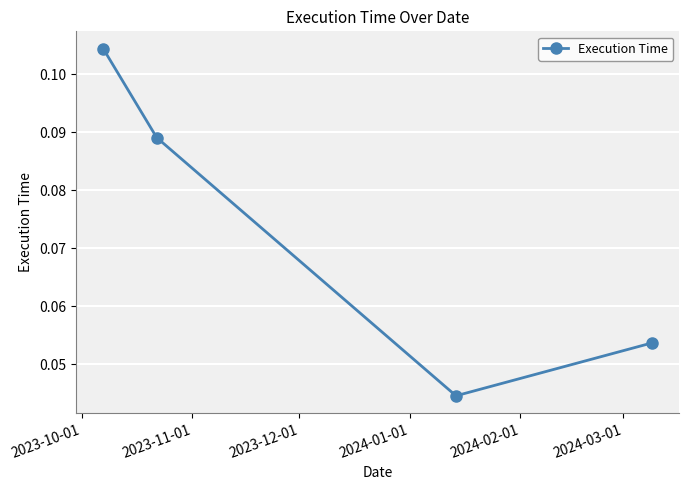

Does the chart display data point markers on the line(s)?

Yes